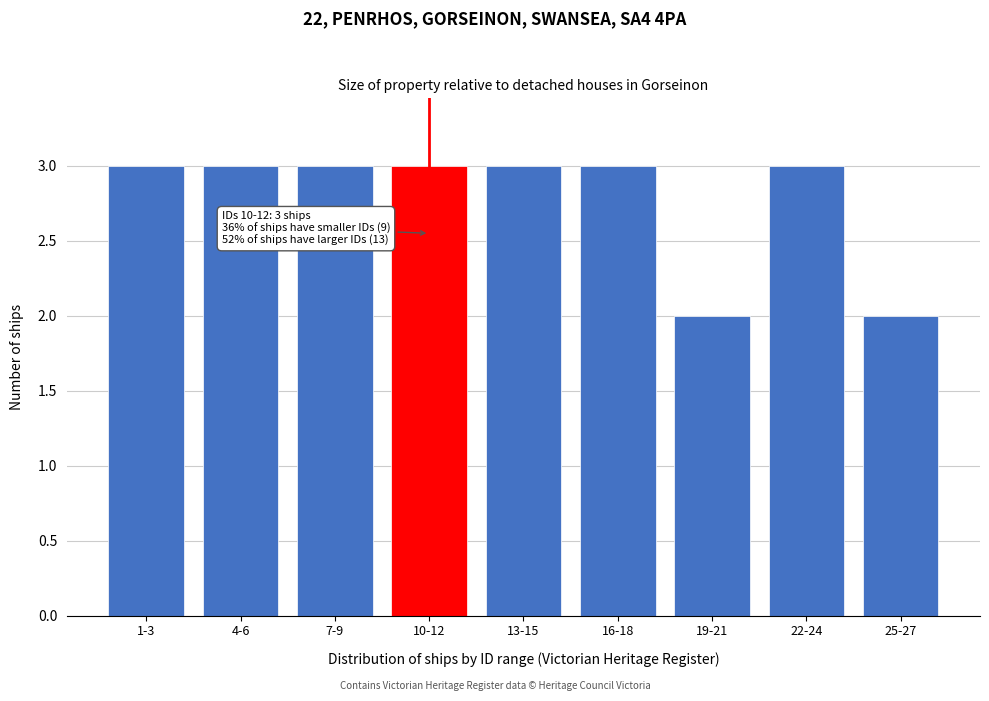

Reading right to left, extract all data points from this chart.

25-27=2	22-24=3	19-21=2	16-18=3	13-15=3	10-12=3	7-9=3	4-6=3	1-3=3